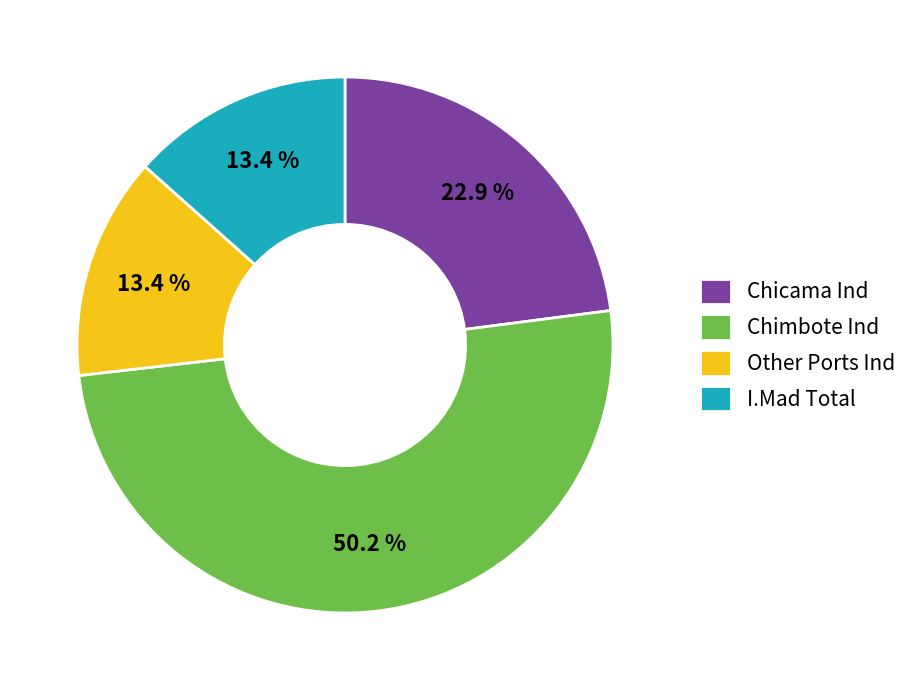

How much of the chart is everything except Other Ports Ind?

86.6%